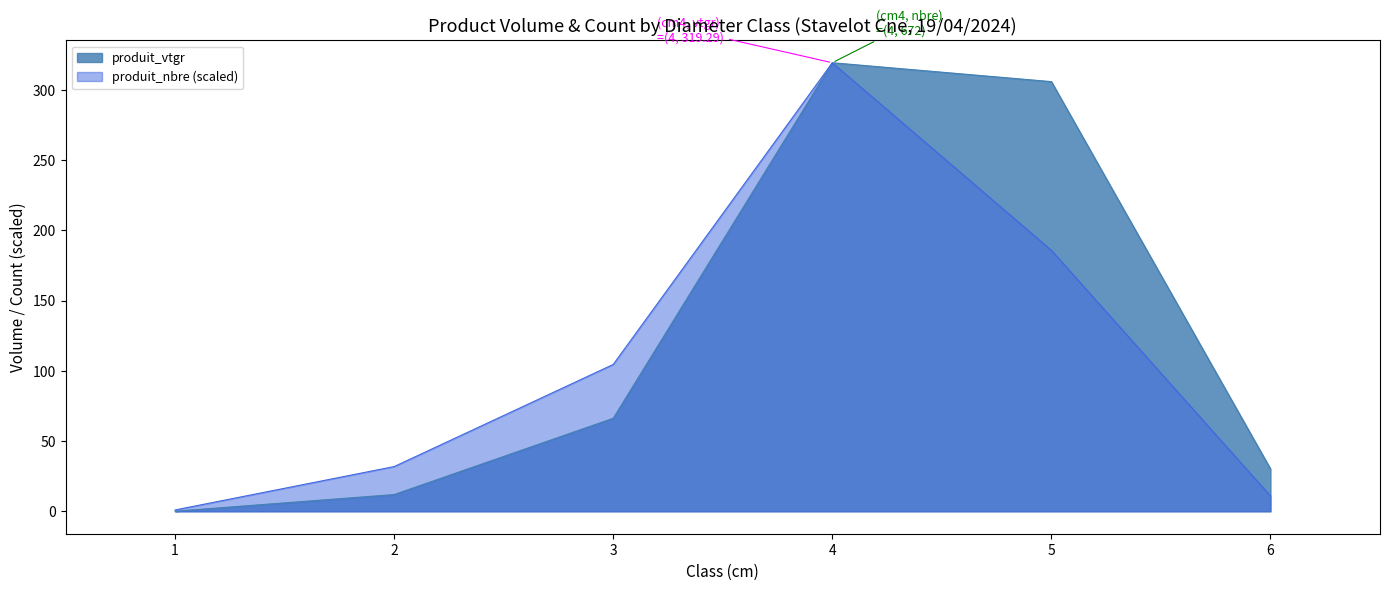

What is the value of the produit_vtgr point at the 6th from the left?

30.2